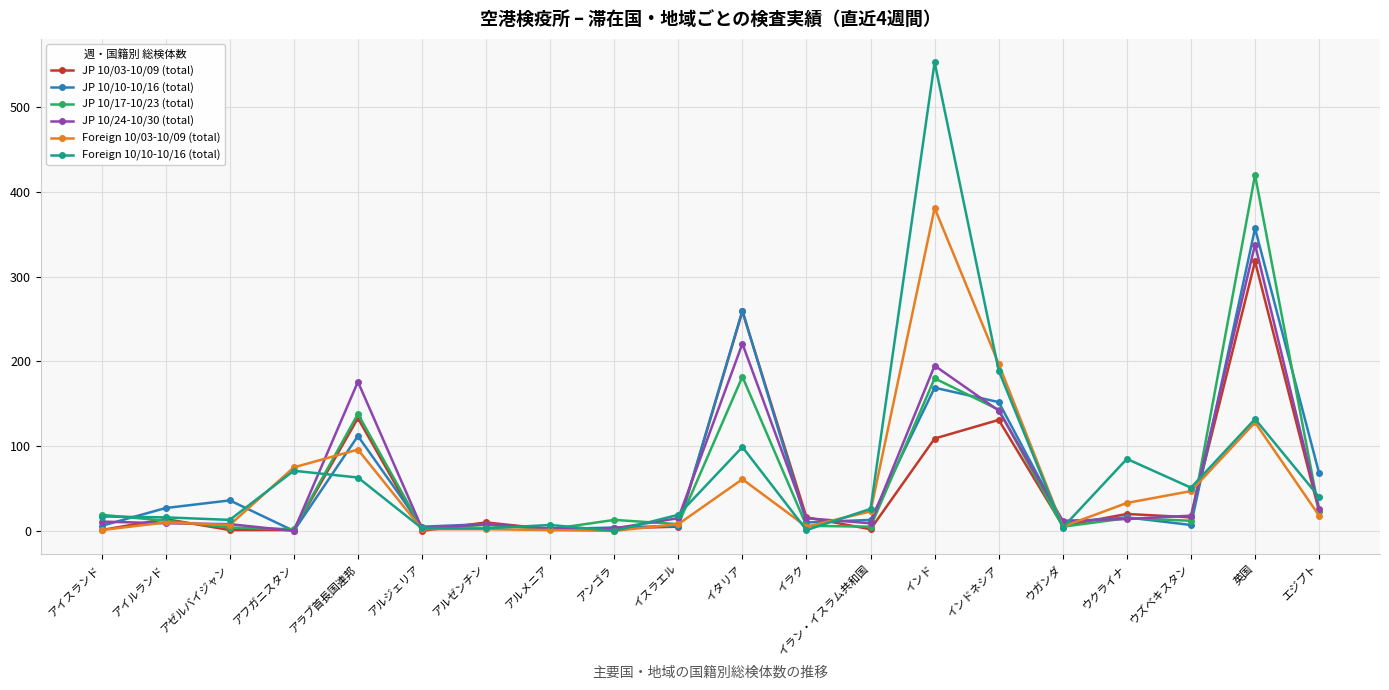

What position from the right is ウクライナ?

4